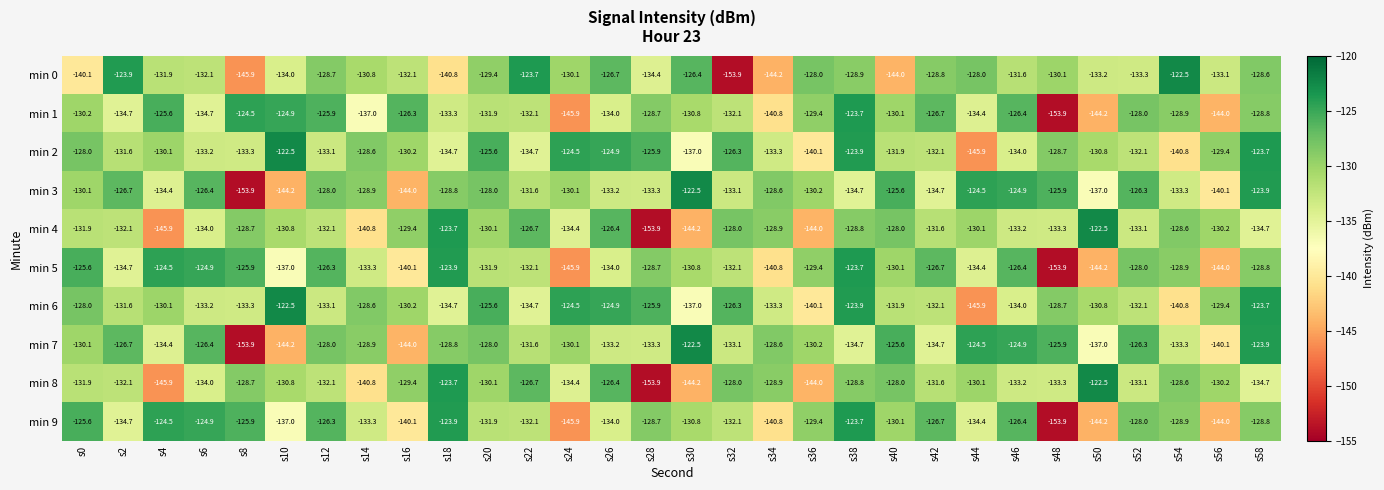

What is the total value across all series at s28?

-1346.7